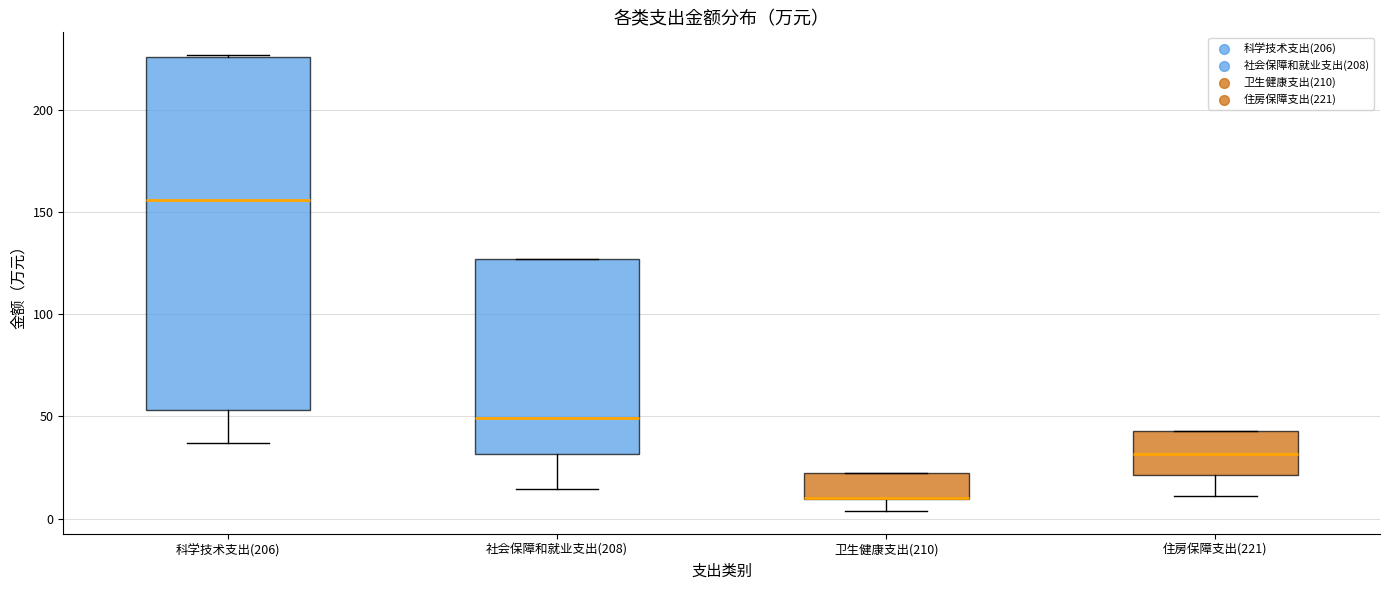

Reading left to right, transcribe this box plot: for each box, give where its median line is, the range the box spans, and where its two whiskers end, as read against the y-axis. The values are not printed on the chart, so give them approximately, as read against the axis.

科学技术支出(206): median 155, box 55 to 225, whiskers 35 to 225
社会保障和就业支出(208): median 50, box 30 to 125, whiskers 15 to 125
卫生健康支出(210): median 10 (drawn on the box's lower edge), box 10 to 25, whiskers 5 to 25
住房保障支出(221): median 30, box 20 to 45, whiskers 10 to 45